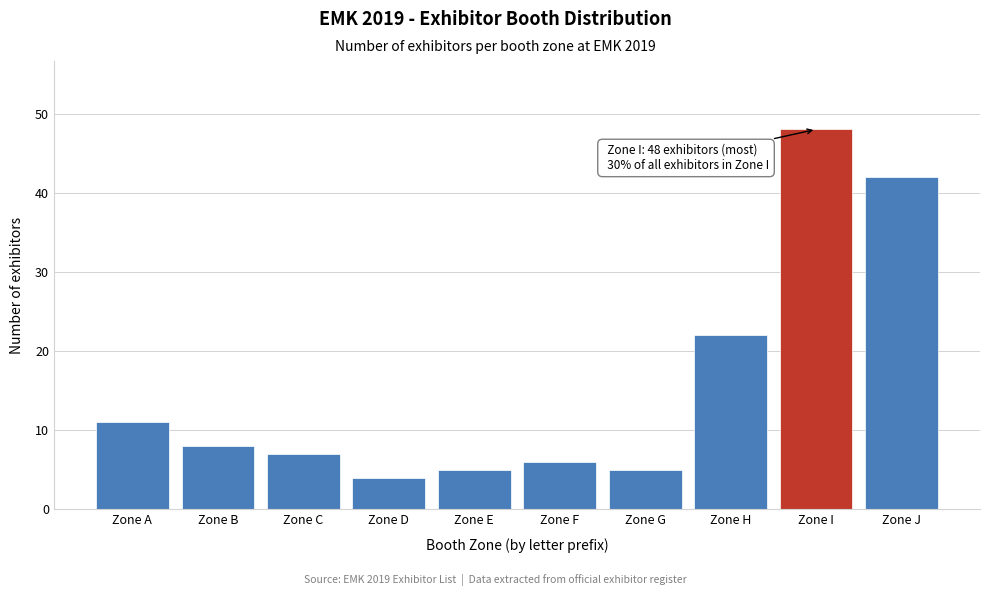

Reading left to right, extract all data points from this chart.

11	8	7	4	5	6	5	22	48	42